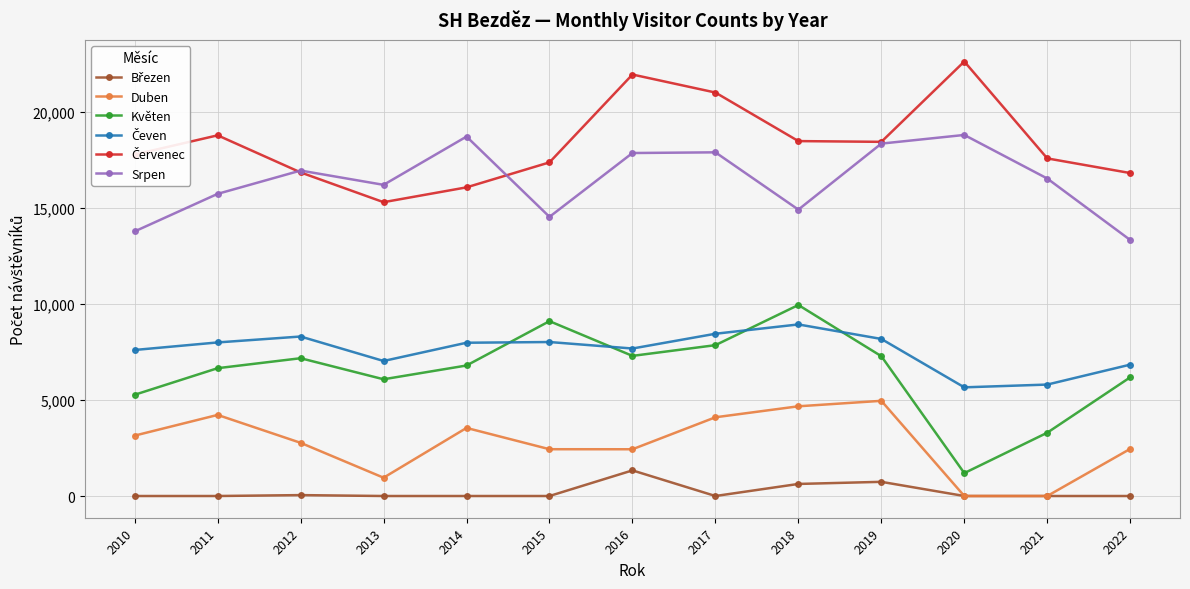

True or false: Srpen and Duben intersect in this chart.

False